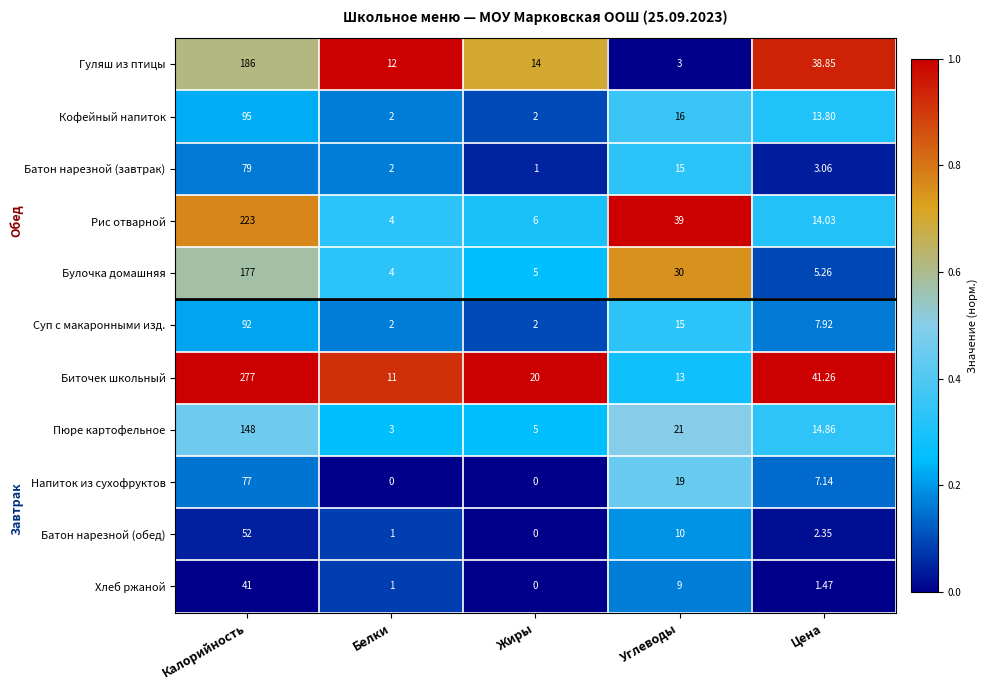

Which series has the largest range (max minus min)?

Биточек школьный